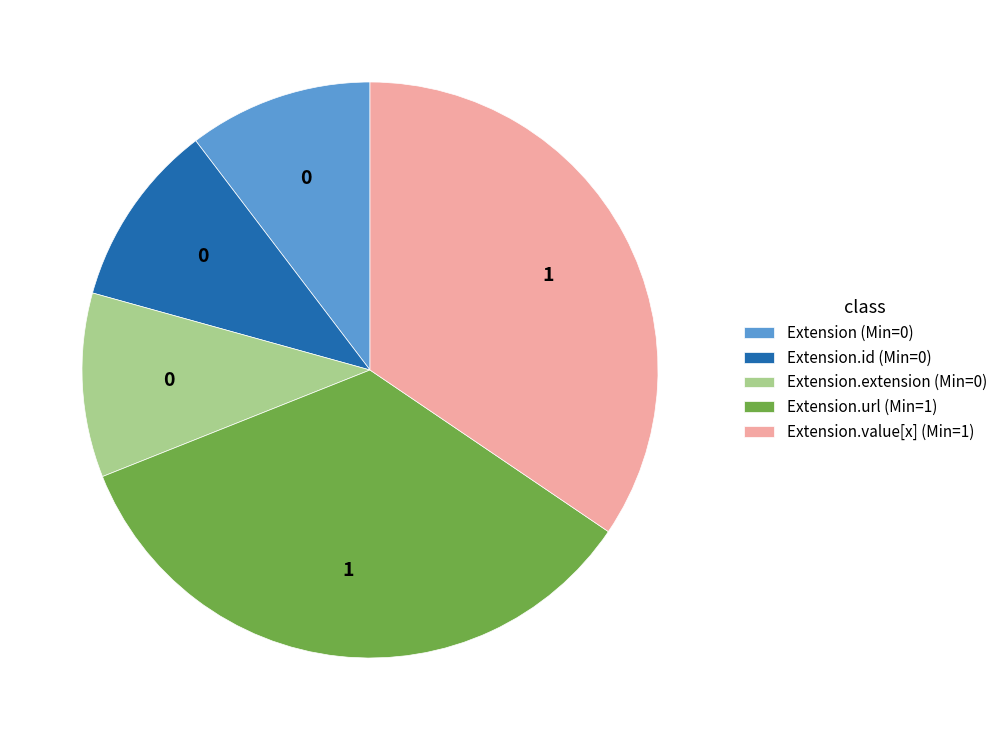

How many slices are in this pie chart?

5